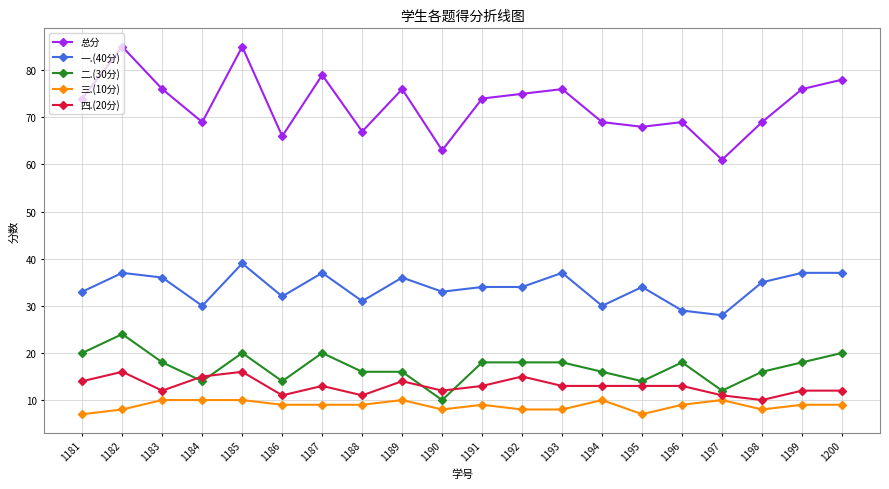

True or false: 三.(10分) and 一.(40分) intersect in this chart.

False